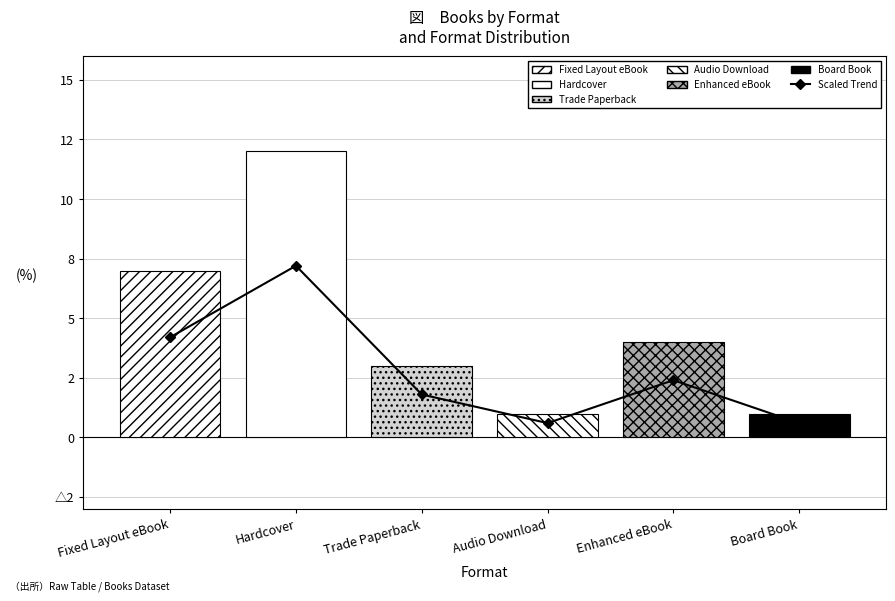

How many bars are there in total?

6